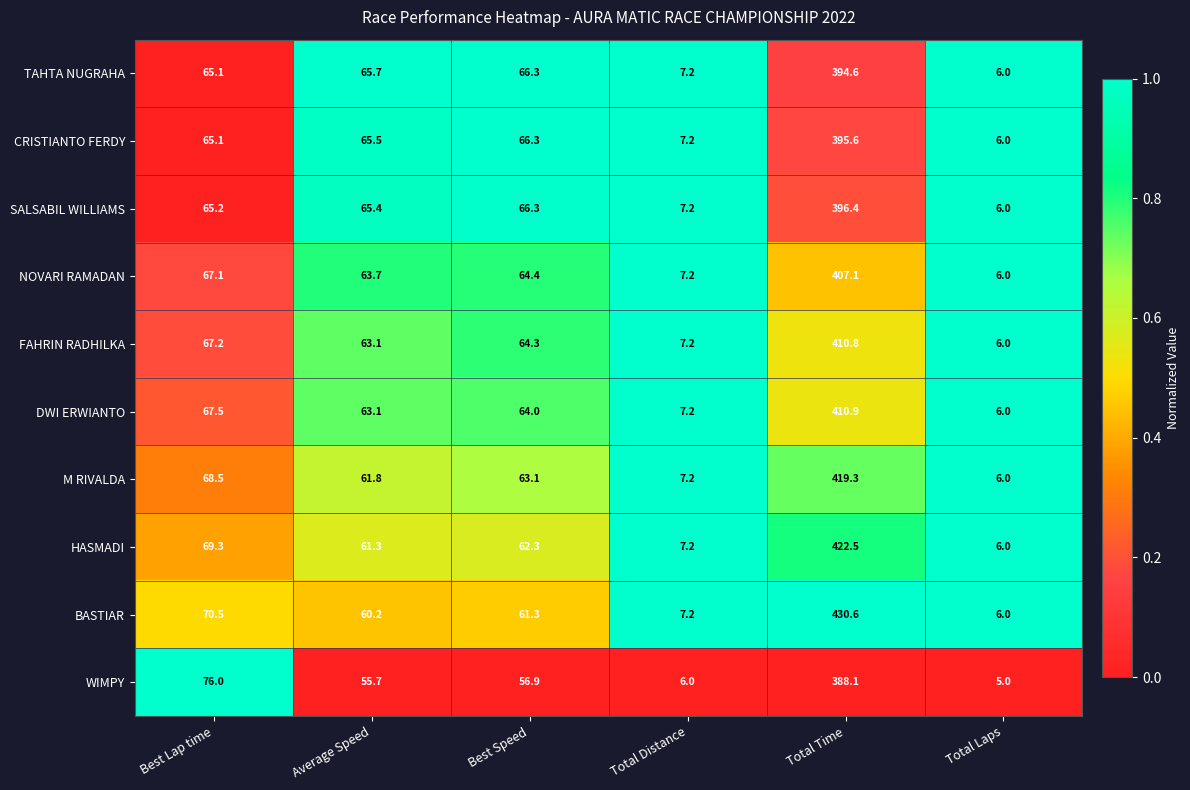

Which series has the largest total across all categories?

BASTIAR